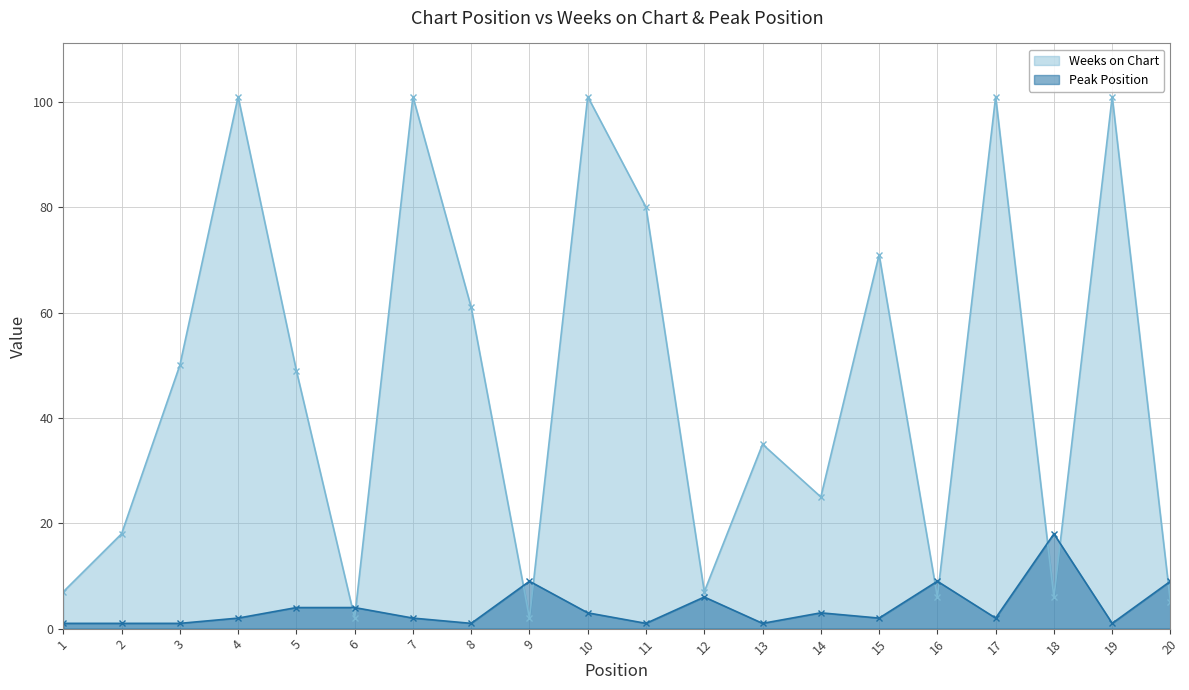

What is the sum of all Peak Position values?

80